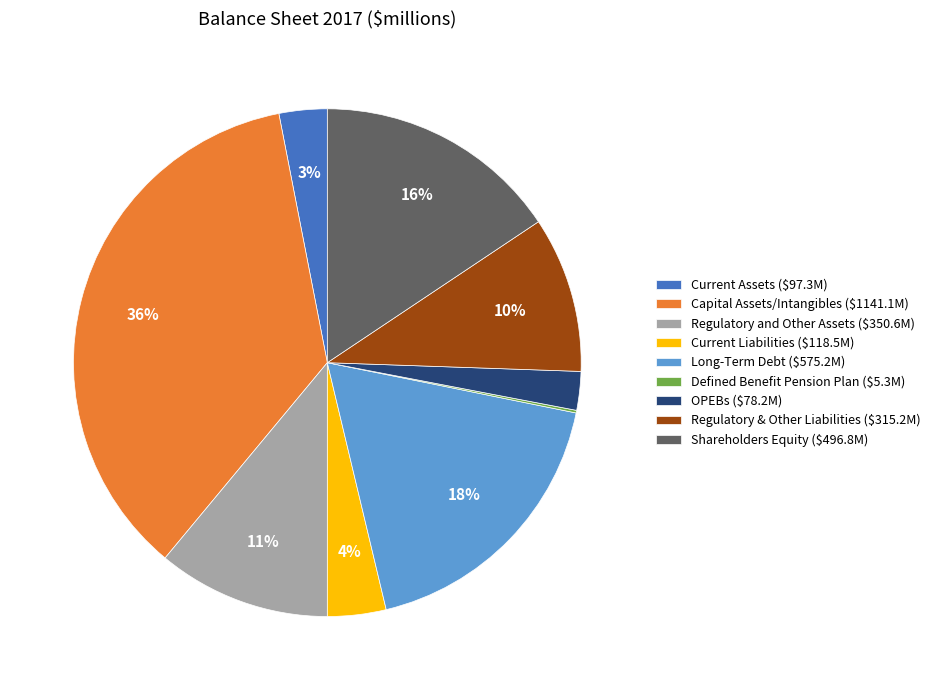

What is the largest slice in the pie chart?

Capital Assets/Intangibles